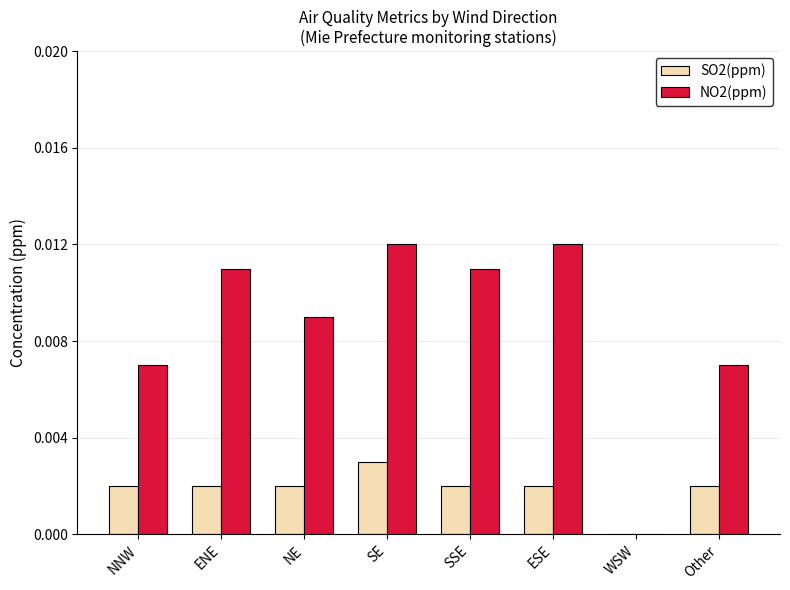

How many positive values does the SO2(ppm) series have?

7